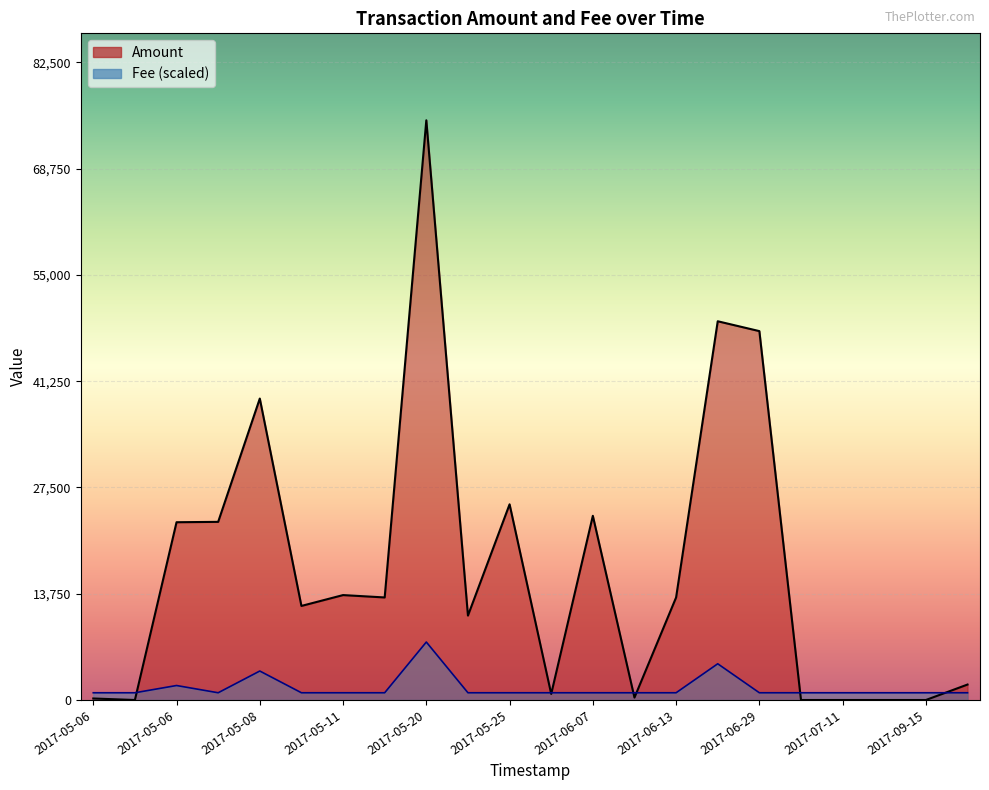

True or false: Fee and Amount intersect in this chart.

True